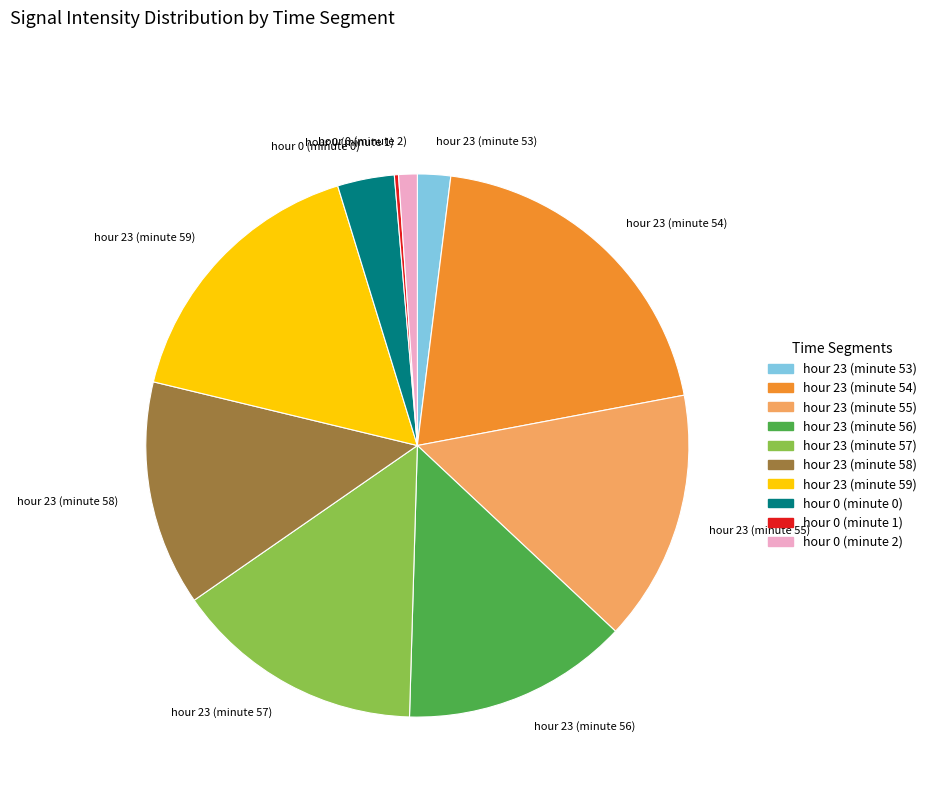

Approximately how many times larger is the value at hour 23 (minute 58) compared to hour 23 (minute 53)?

6.8